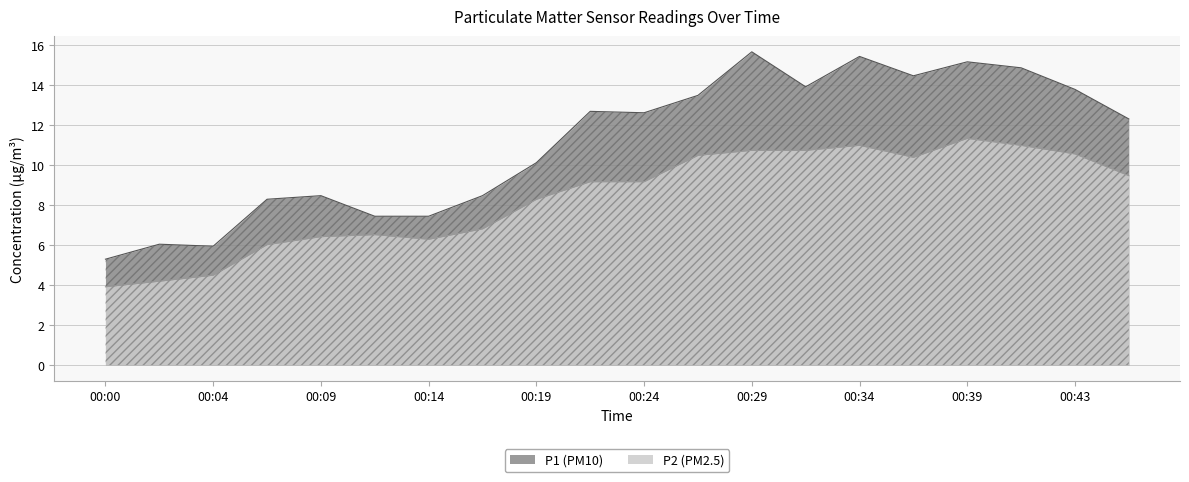

Is it true that P1 equals 4.4 at 00:43?

False